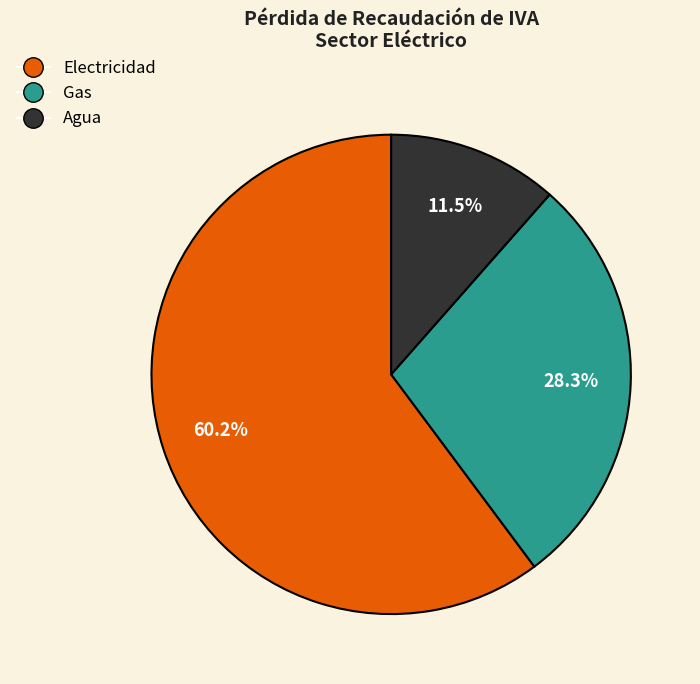

Do Gas and Agua together represent more than half of the pie?

No